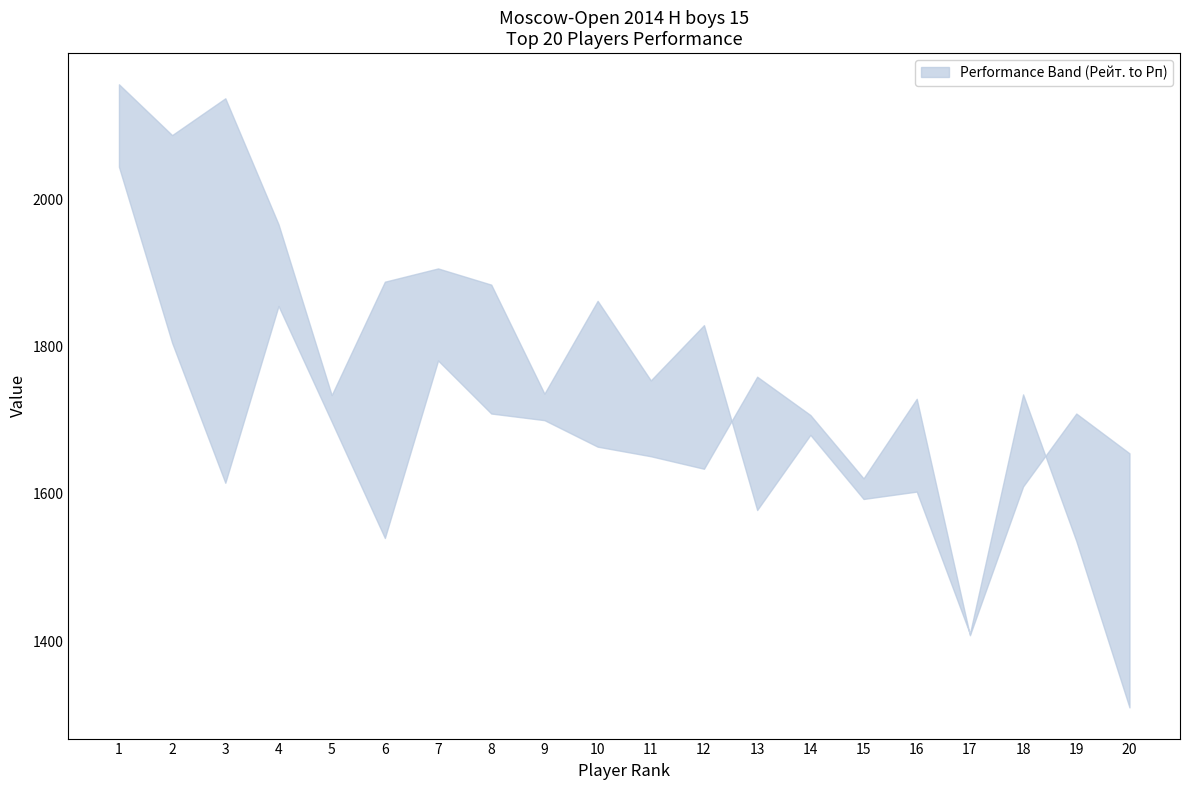

True or false: Доп1 and Рп cross at least once.

False